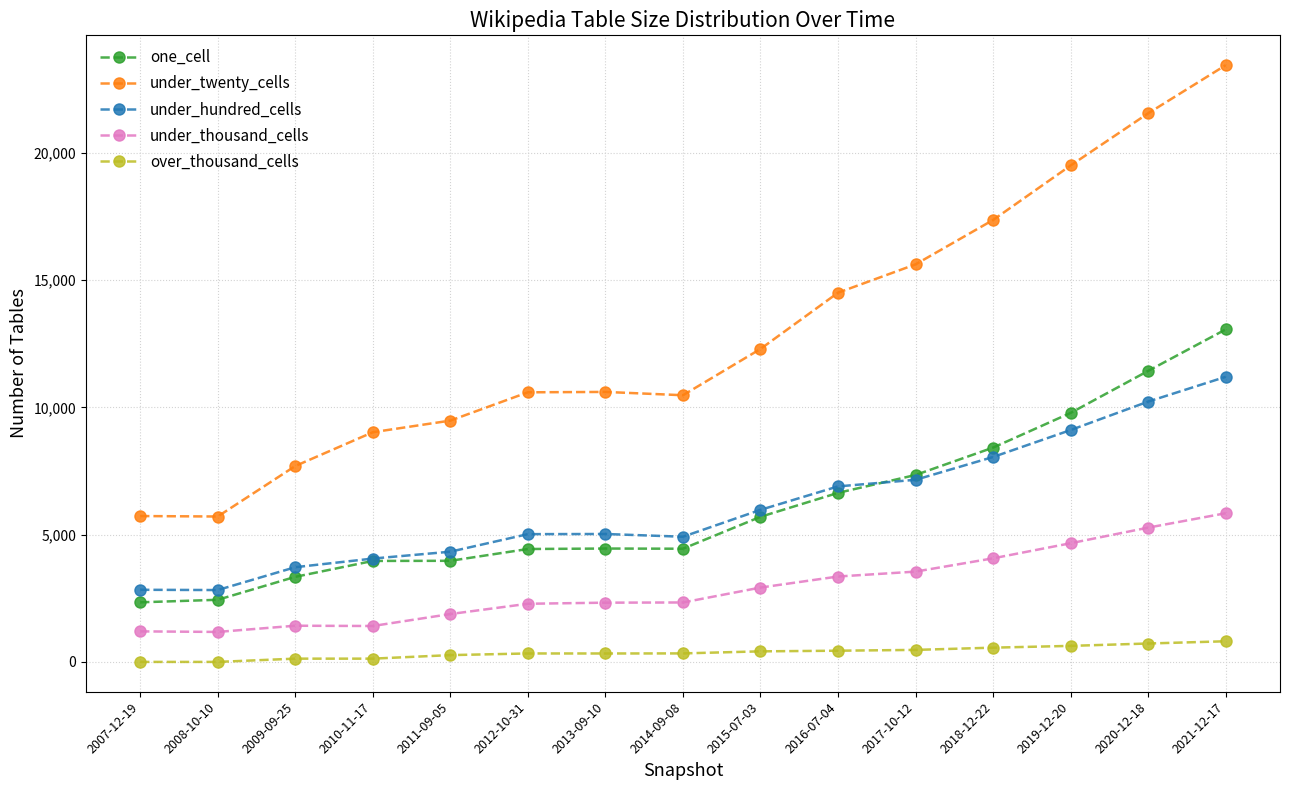

True or false: under_twenty_cells and one_cell cross at least once.

False